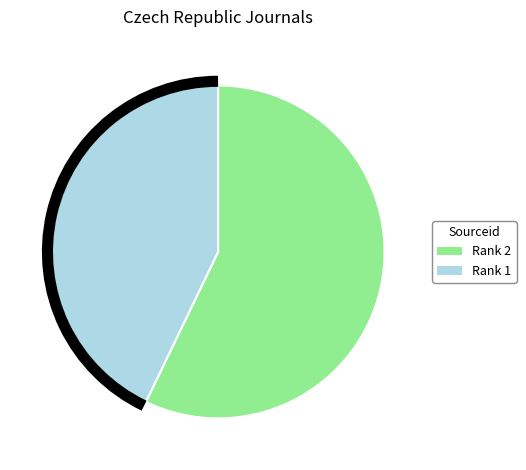

Does any single category account for the majority?

Yes